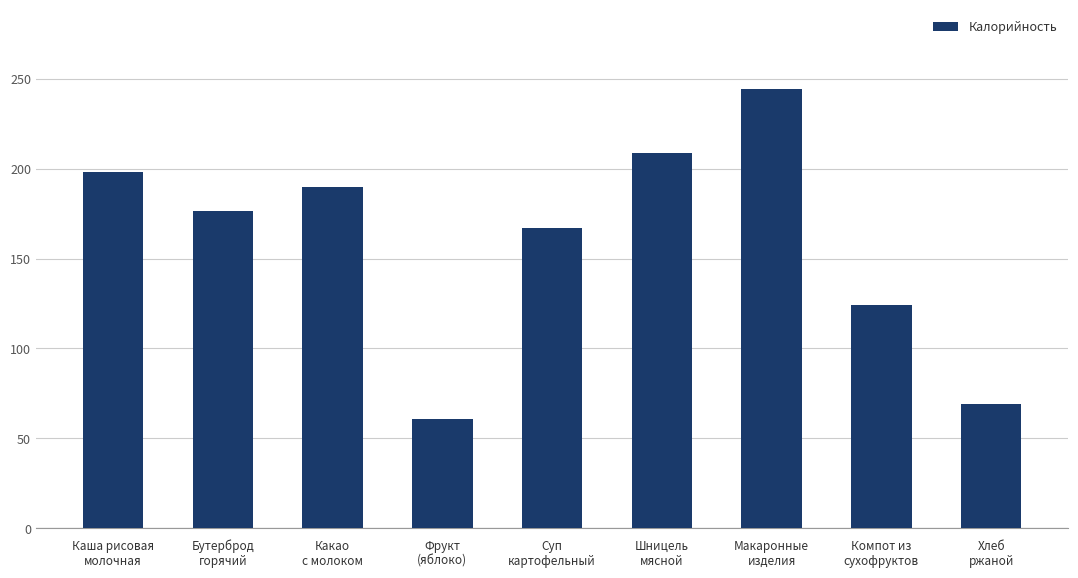

List the labels in order of value, largest first.

Макаронные
изделия, Шницель
мясной, Каша рисовая
молочная, Какао
с молоком, Бутерброд
горячий, Суп
картофельный, Компот из
сухофруктов, Хлеб
ржаной, Фрукт
(яблоко)